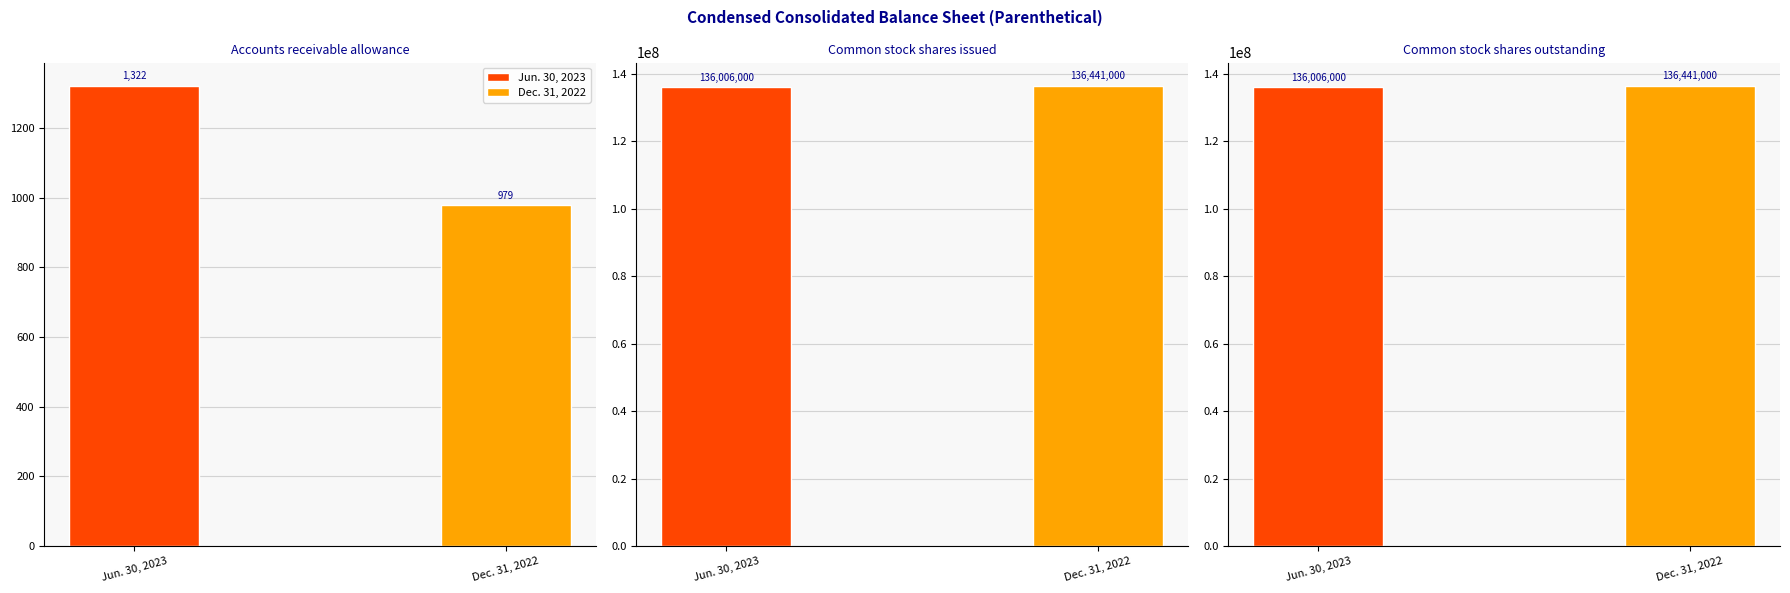

Reading right to left, list all the values displayed in this chart.

Jun. 30, 2023: Common stock shares outstanding=136006000	Common stock shares issued=136006000	Accounts receivable allowance=1322
Dec. 31, 2022: Common stock shares outstanding=136441000	Common stock shares issued=136441000	Accounts receivable allowance=979